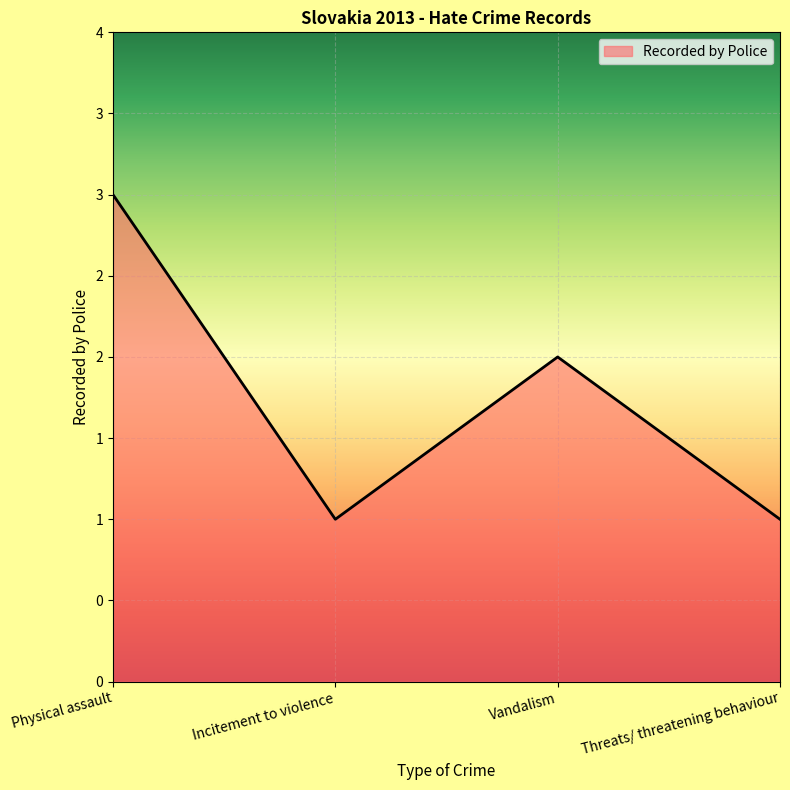

What is the greatest value displayed?

3